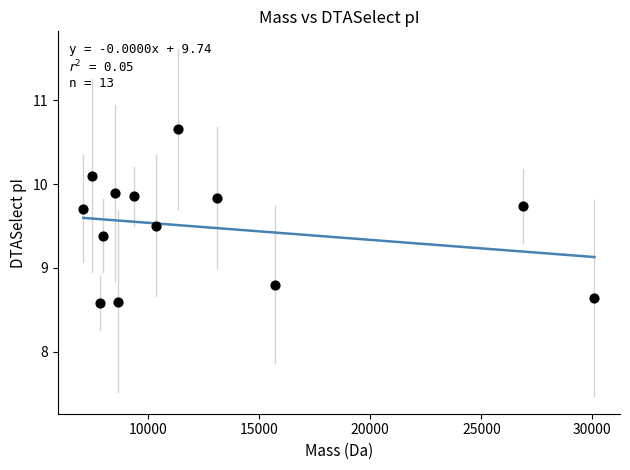

What is the range of Y values (max minus min)?

2.1